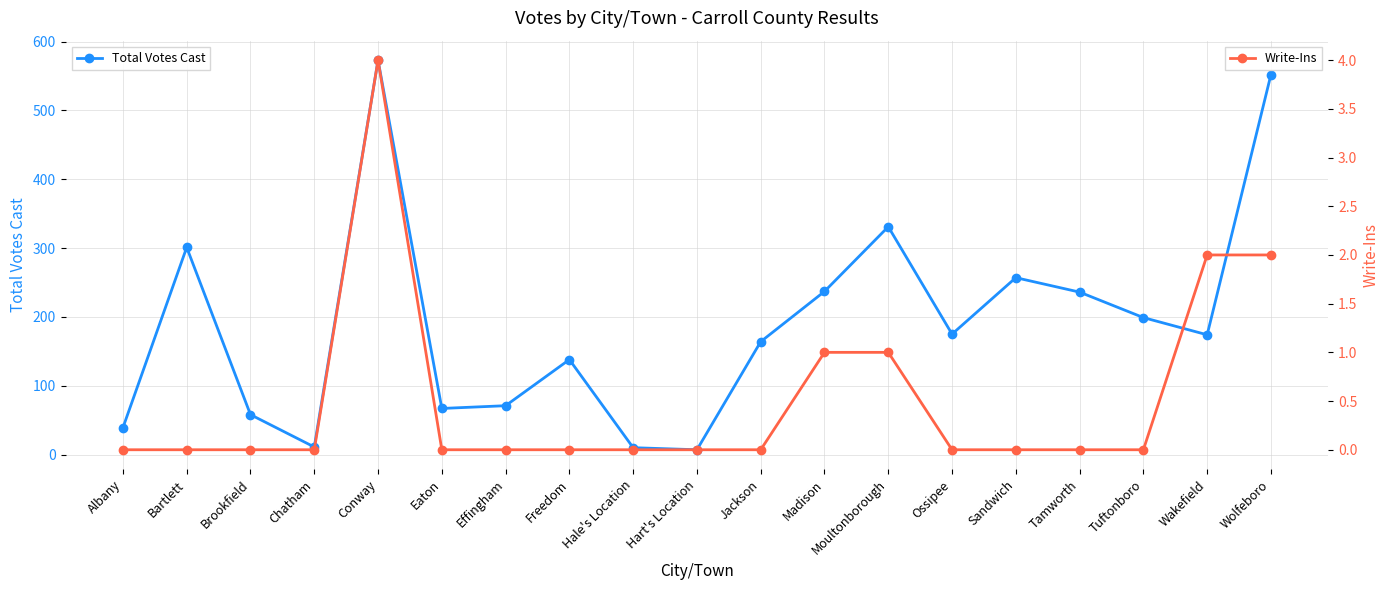

At which category does Write-Ins reach its first local peak?

Conway